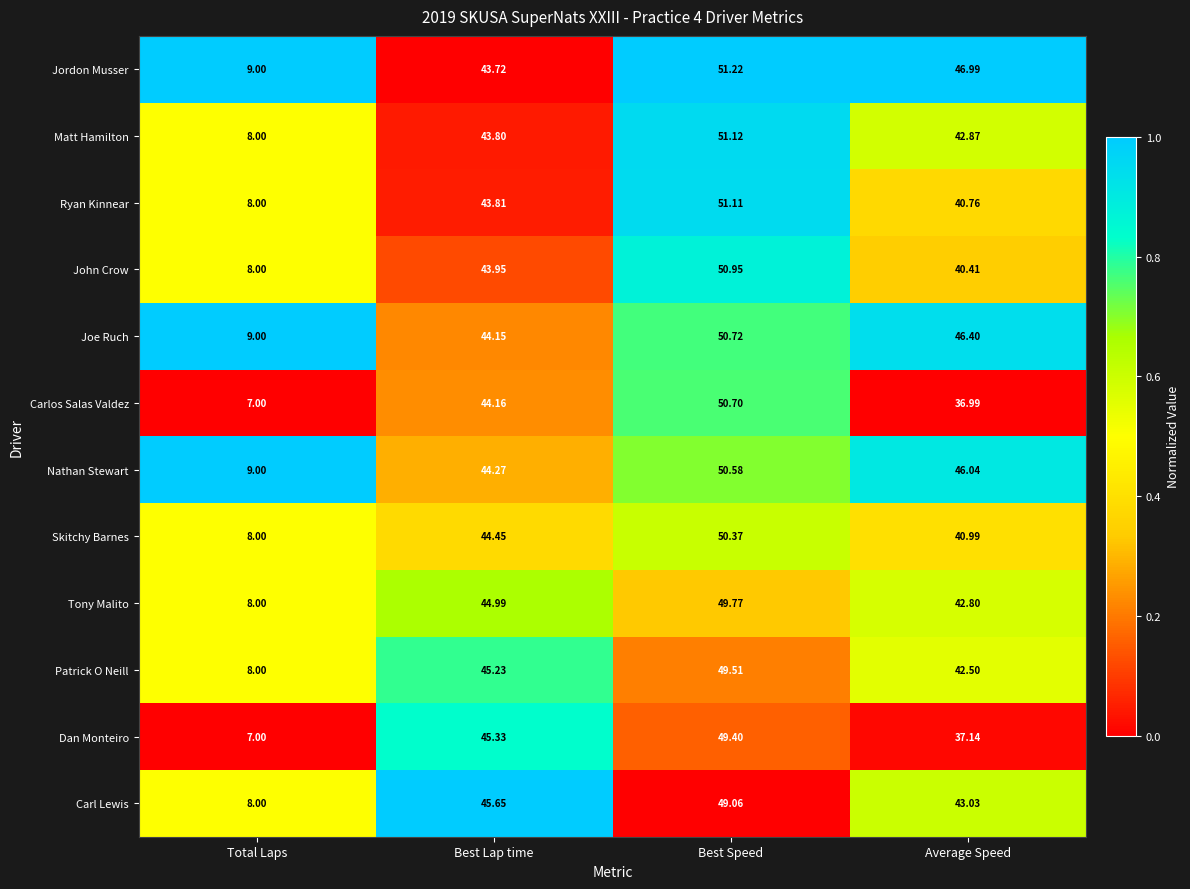

Which series changed the most between Best Lap time and Average Speed?

Dan Monteiro